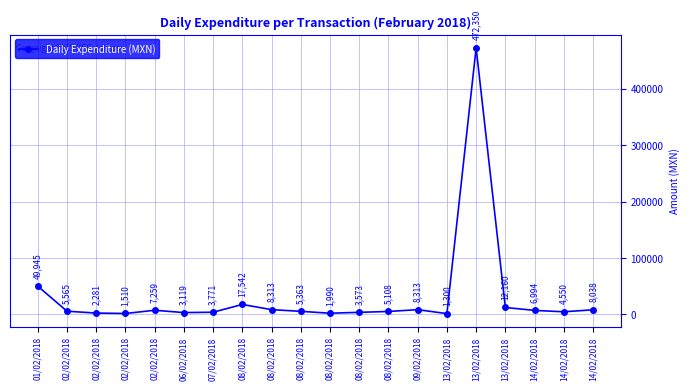

The value at 13/02/2018 is 184742.9. True or false?

False